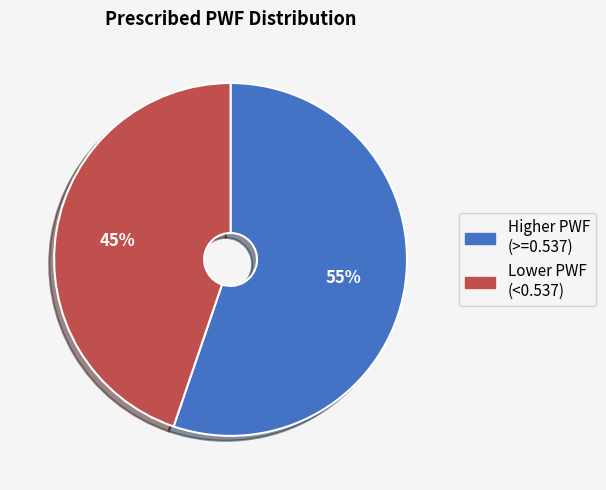

To the nearest percent, what is the difference between the largest and smallest slice percentages?

10%